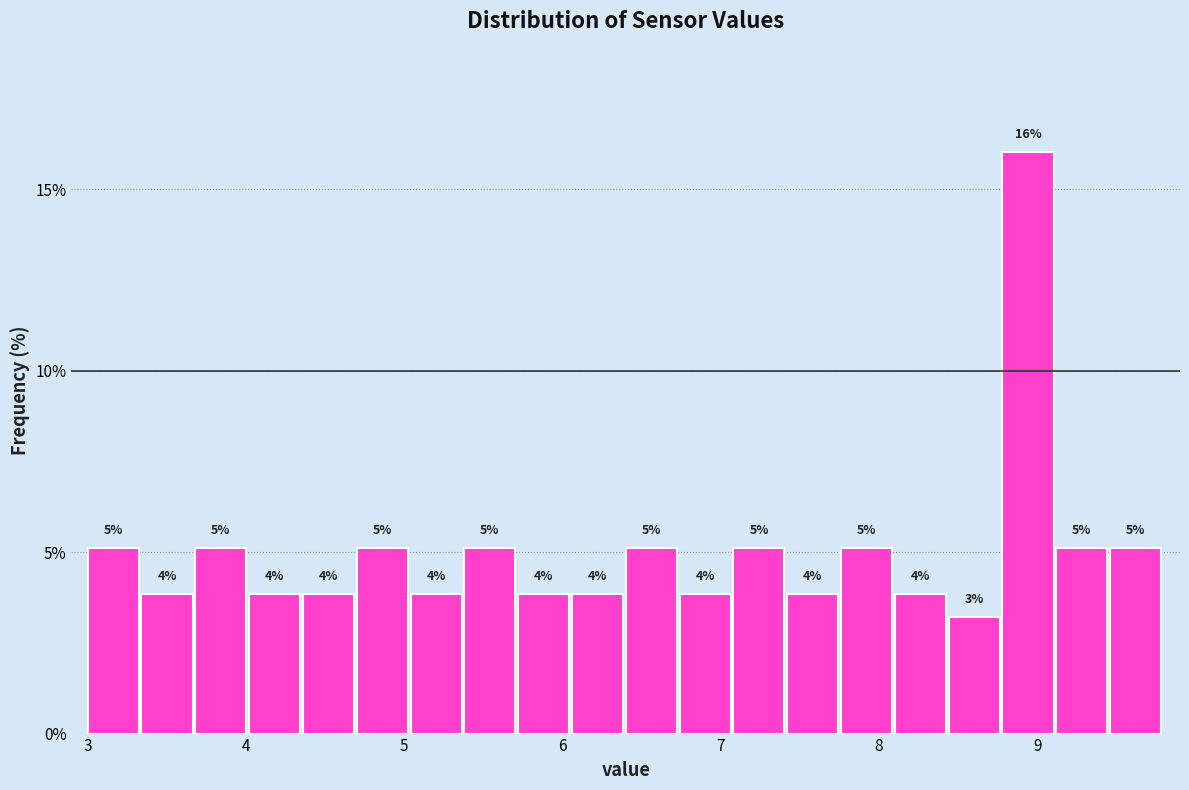

Around what value on the x-axis is the tallest bar? Give the approximate position of its centre, as read against the axis.

8.9